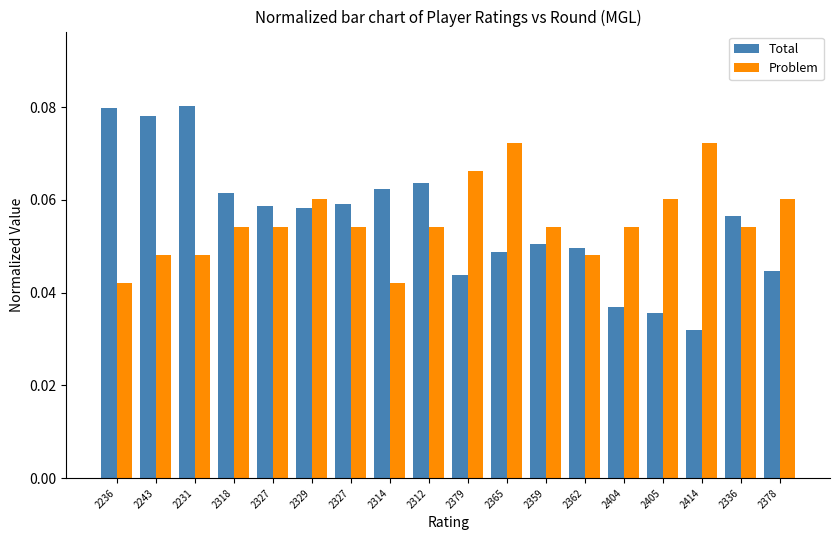

Which series has the largest total across all categories?

Total